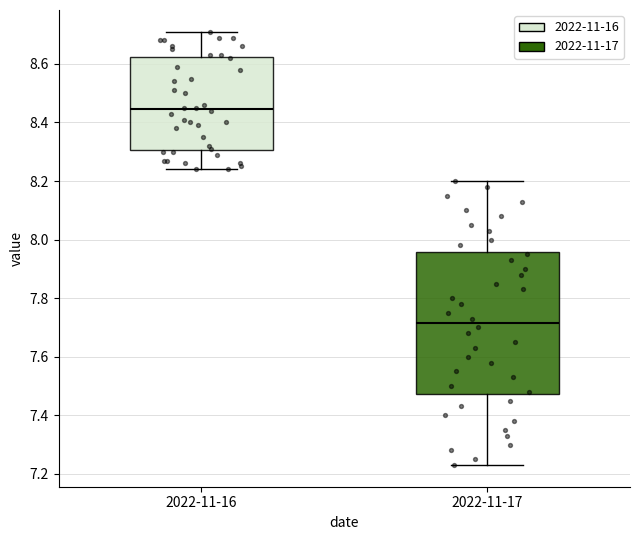

Where does the upper whisker of the box for 2022-11-16 end on the y-axis? The values are not printed on the chart, so give them approximately, as read against the axis.

8.72